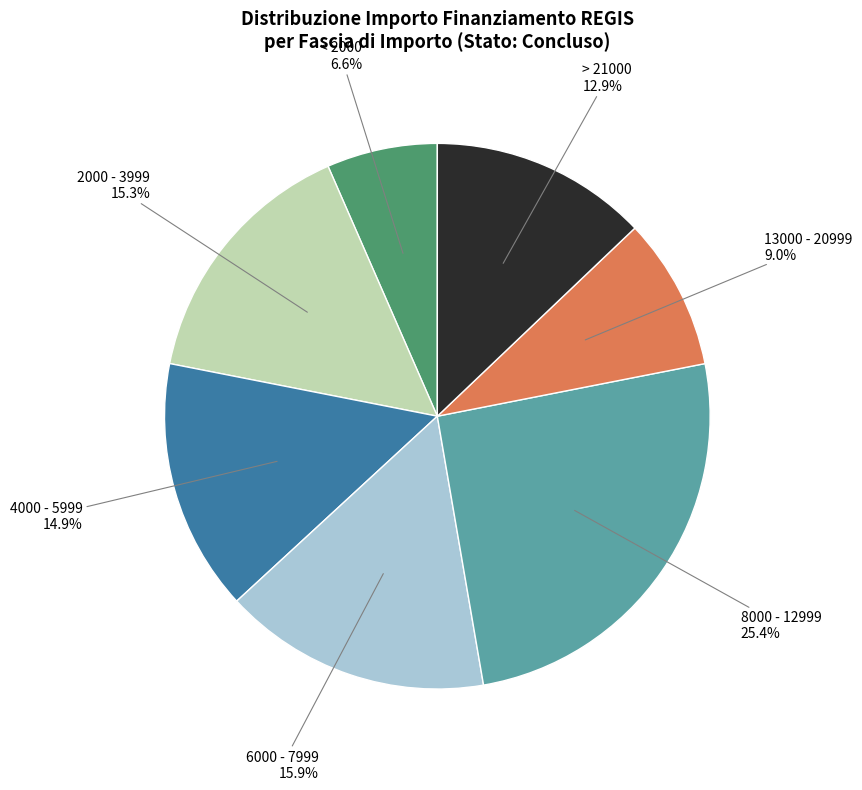

What is the ratio of the value at > 21000 to the value at 13000 - 20999?

1.4